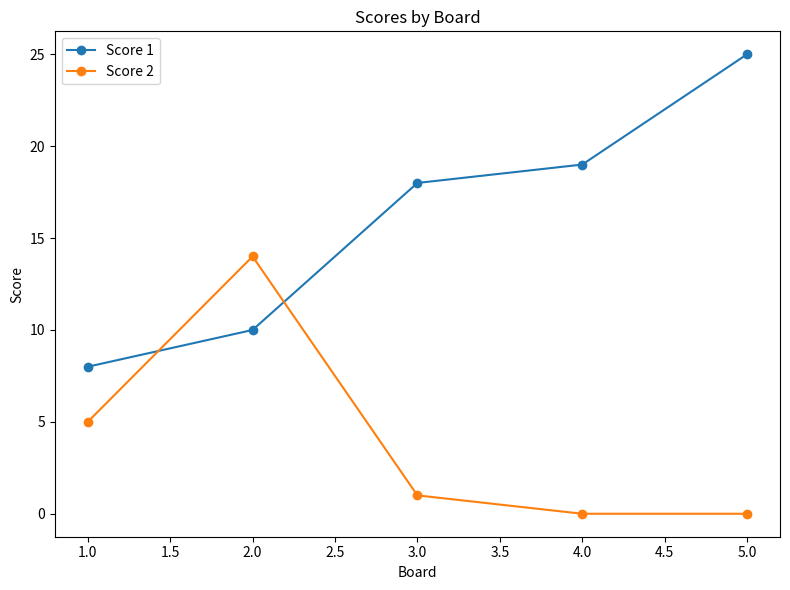

How many data points in Score 2 are less than 1?

2